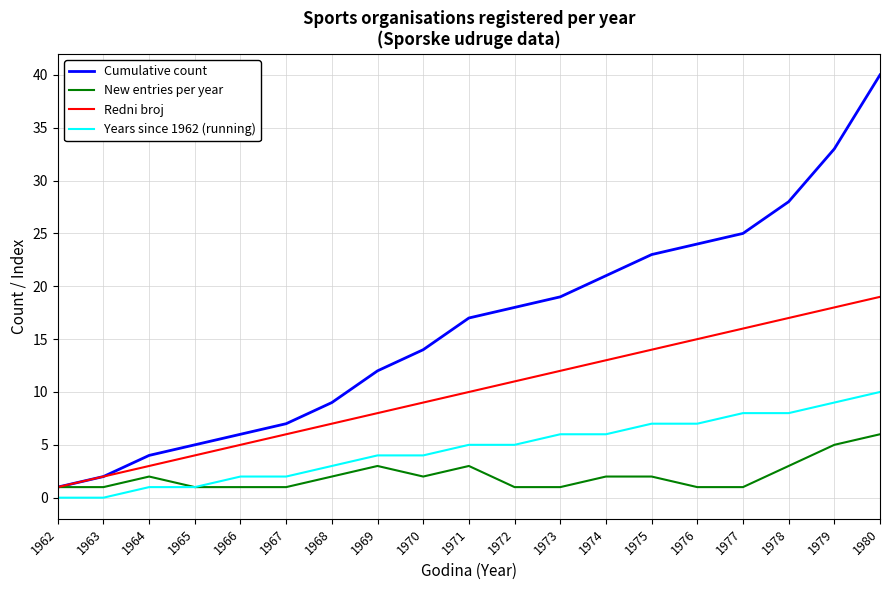

What is the total value across all series at 1974?

42